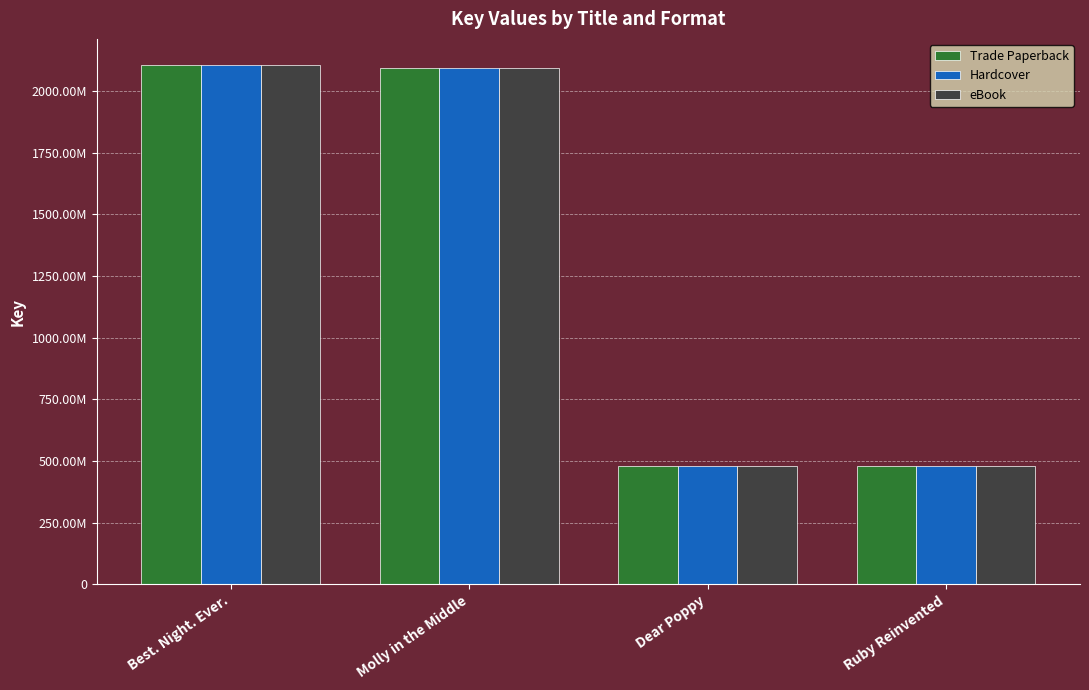

What are all the series names shown in the legend?

Trade Paperback, Hardcover, eBook